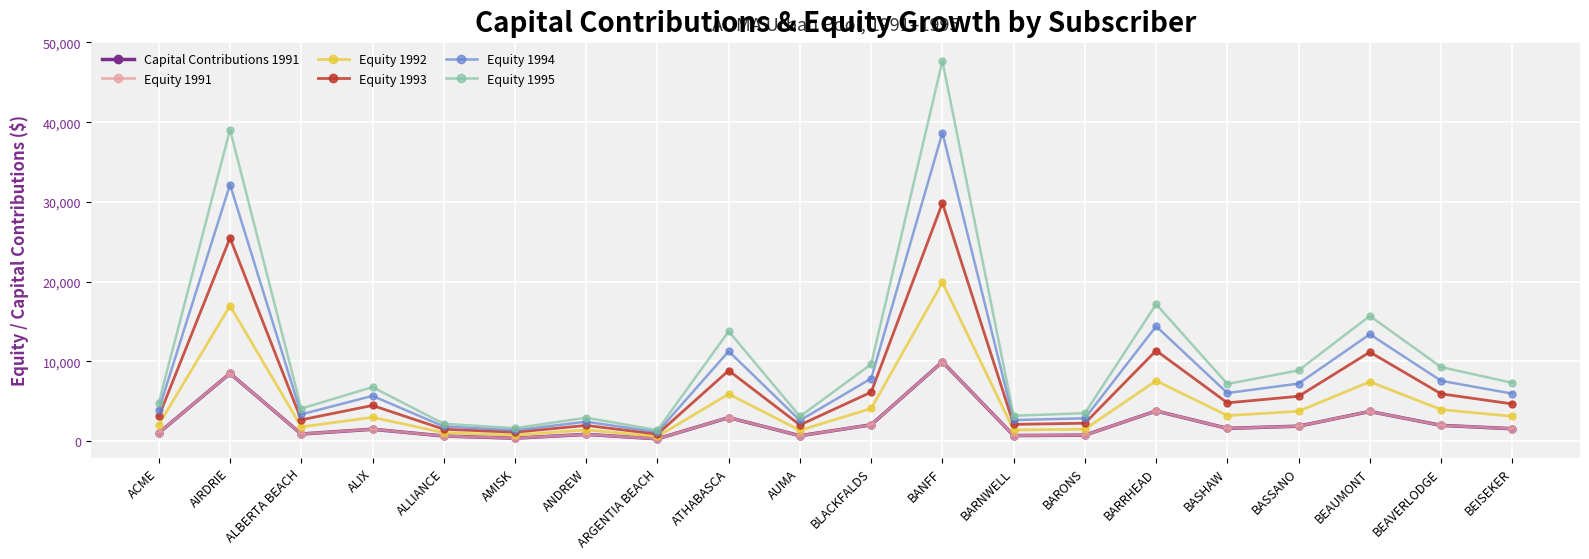

Does the chart have visible grid lines?

Yes